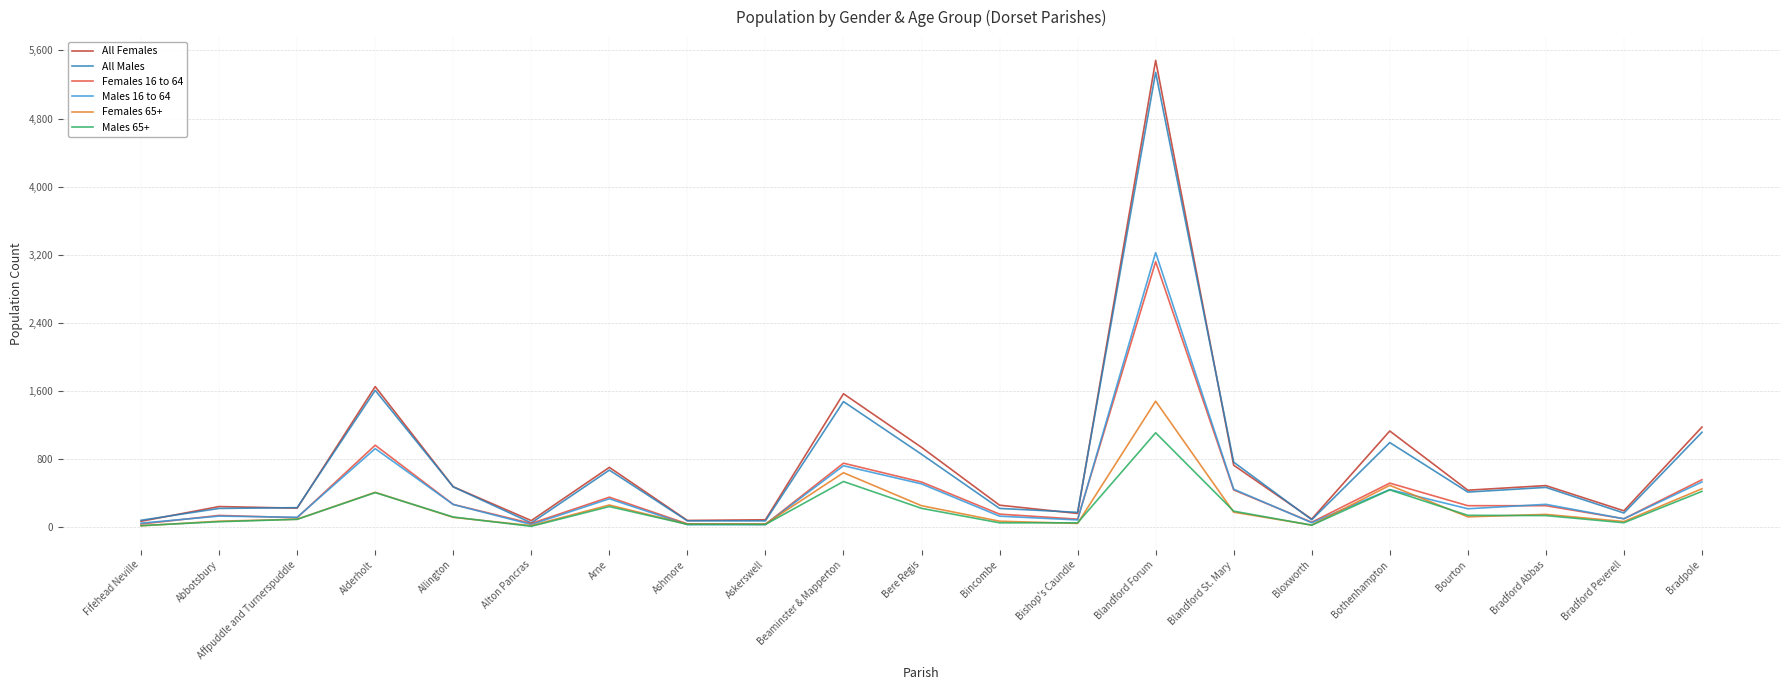

What is the spread (max minus min) of values at Arne?

460